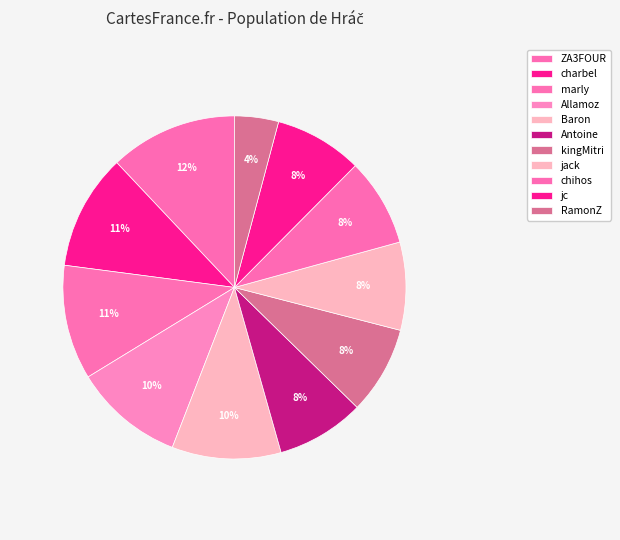

Which has a higher value, jc or RamonZ?

jc